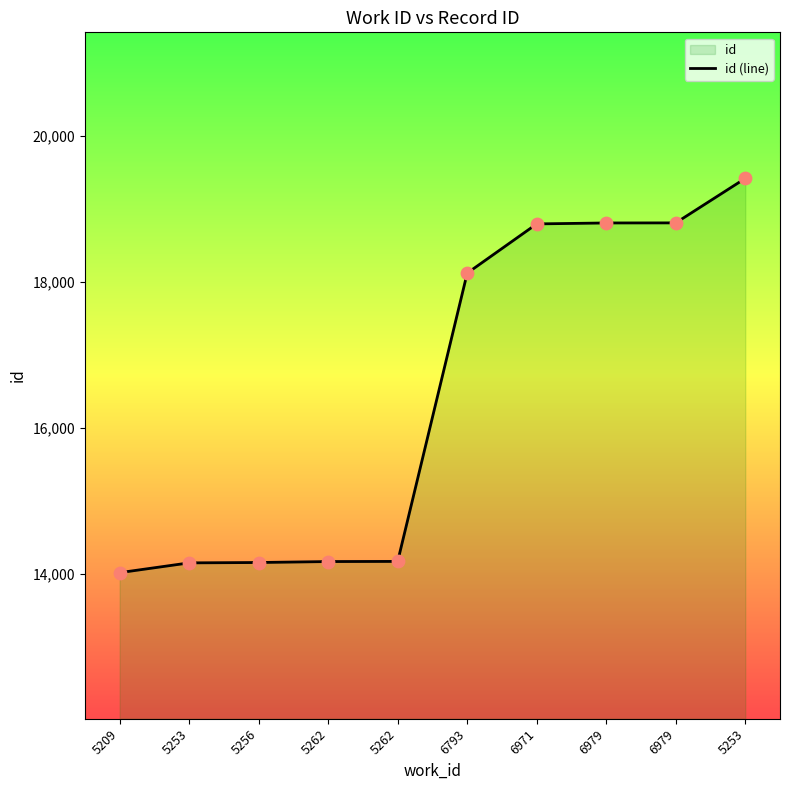

What is the change in value from 6793 to 5253?

+1297